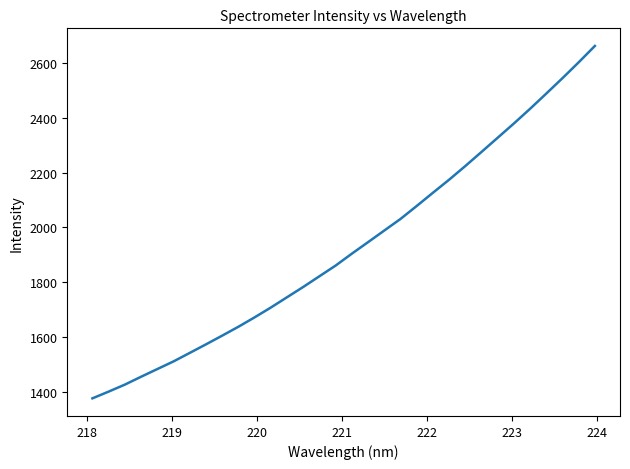

How many values exceed 1904?

16